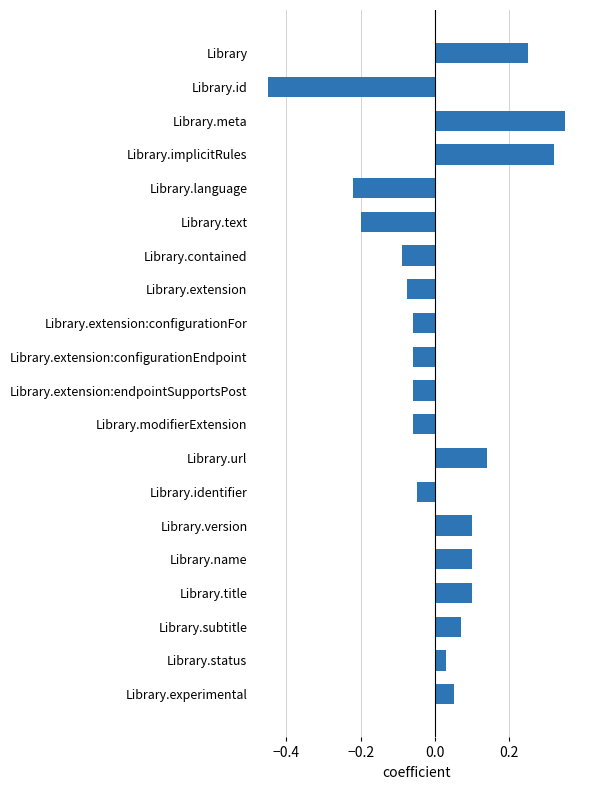

What is the label of the 14th bar from the bottom?

Library.contained